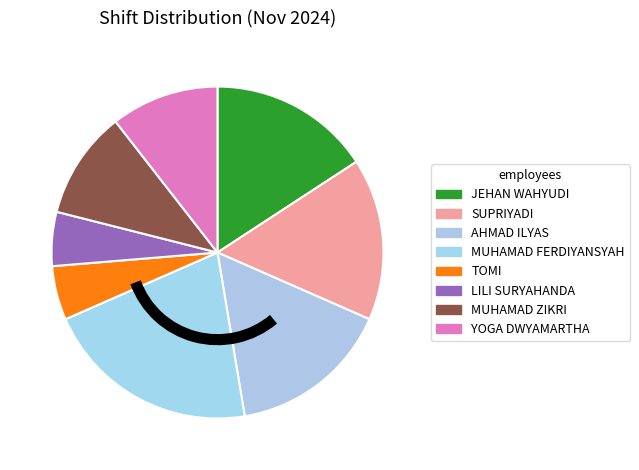

Does MUHAMAD FERDIYANSYAH represent more than half of the total?

No